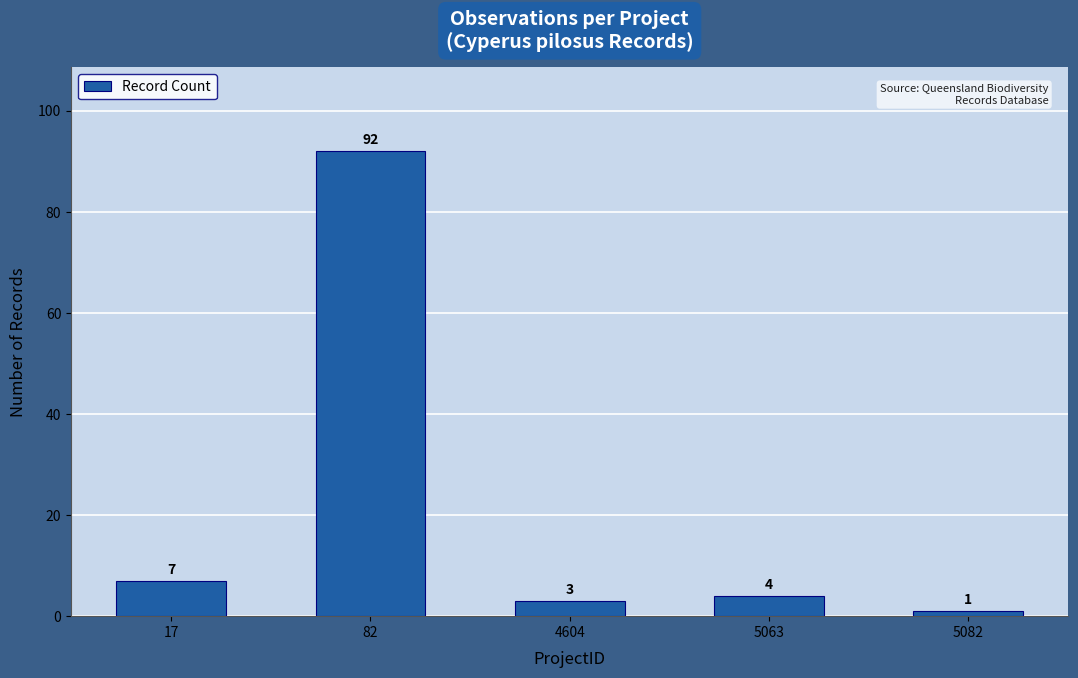

The chart shows a value of 3 at 17. True or false?

False